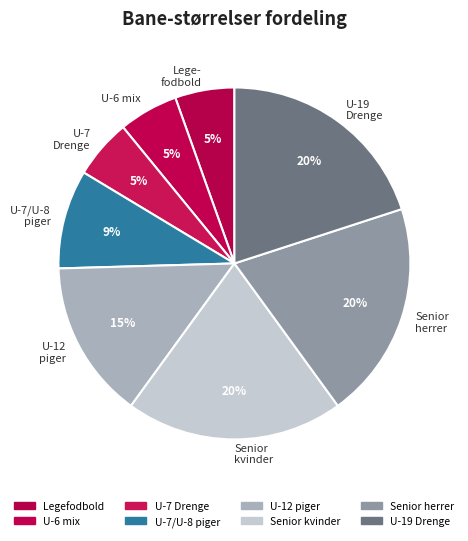

What percentage is the U-19 Drenge slice, to the nearest percent?

20%